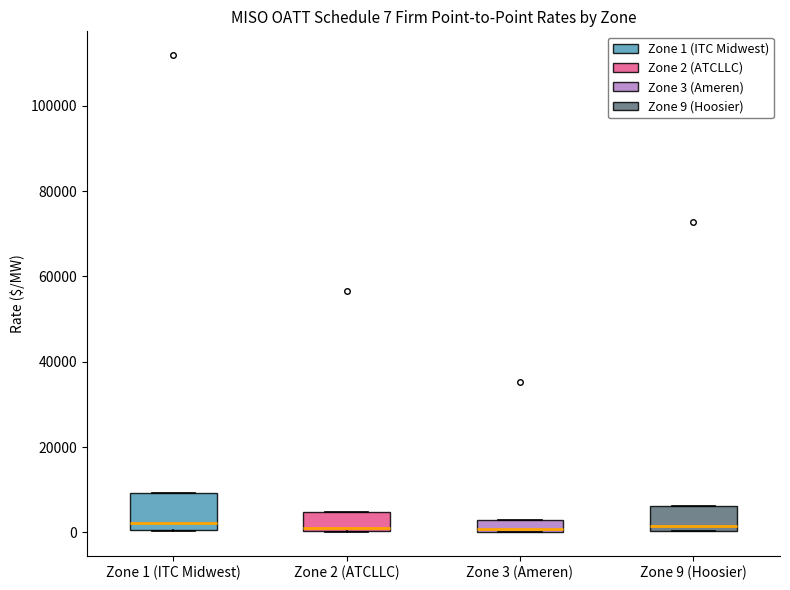

Comparing the boxes themselves (not the whiskers), which one is the tallest?

Zone 1 (ITC Midwest)